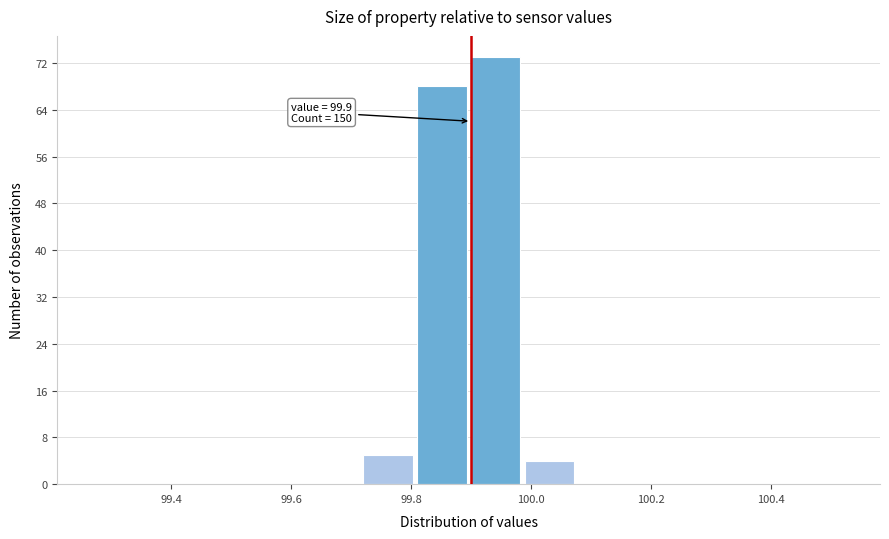

Which range on the x-axis has the tallest bar?

99.90 to 99.98